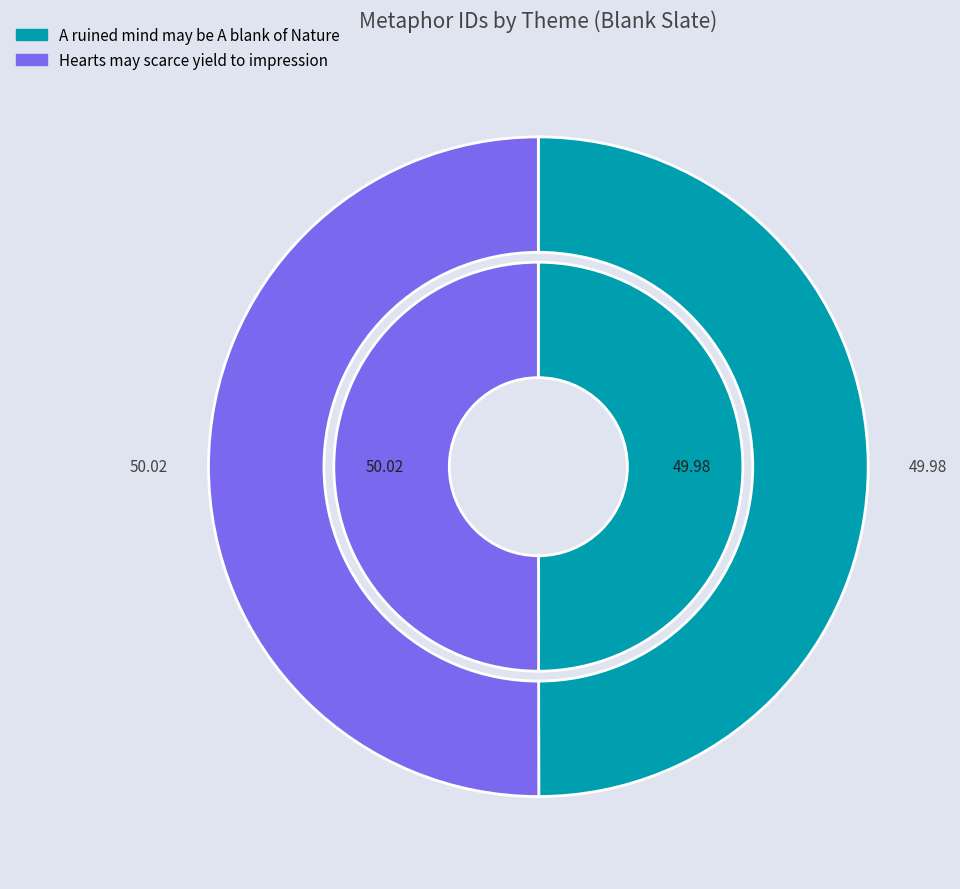

How many slices are in this pie chart?

2